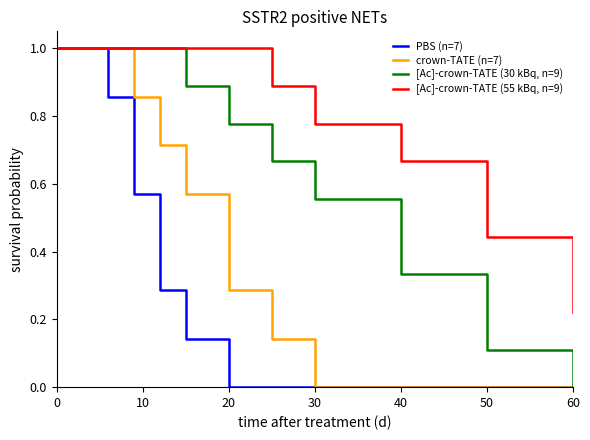

What is the highest value of the [Ac]-crown-TATE (30 kBq, n=9) series?

1.0